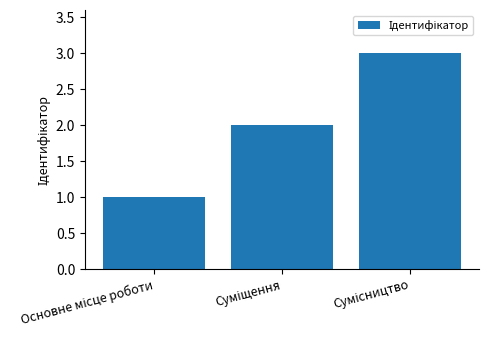

What is the sum of all values?

6